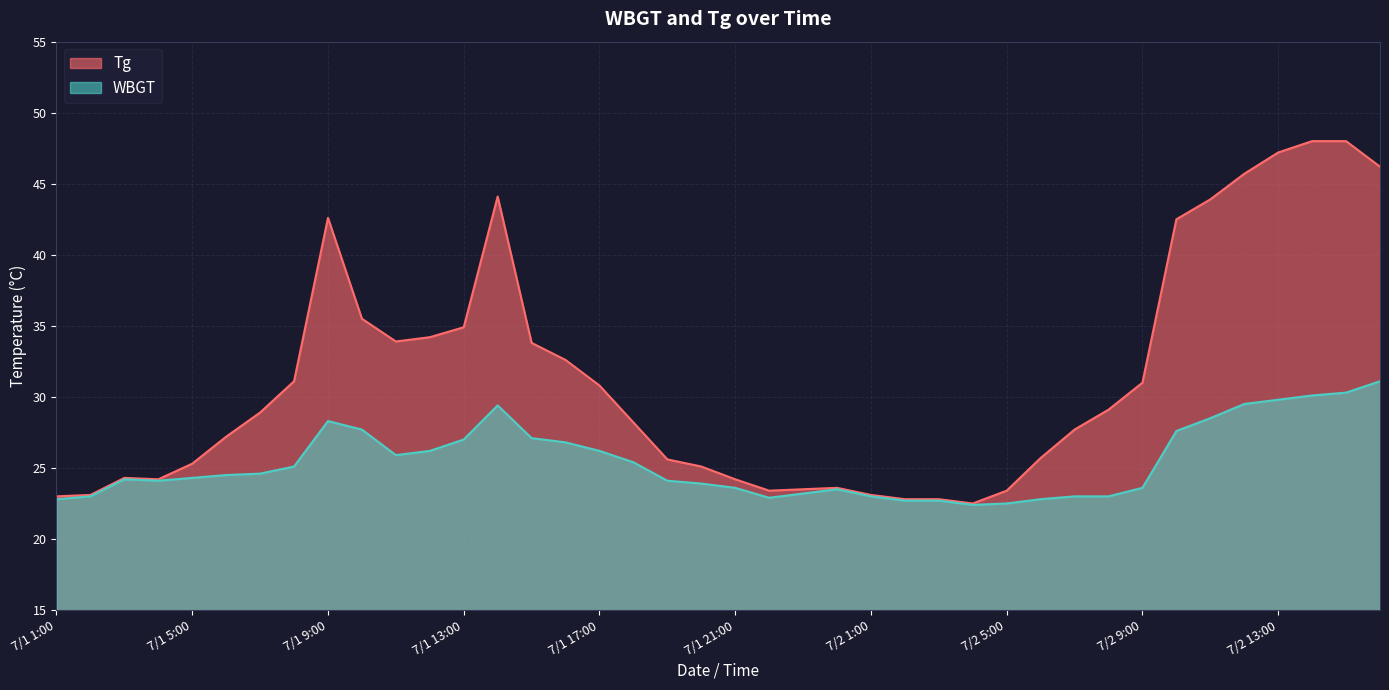

At which category is the sum across all series the highest?

7/2 15:00